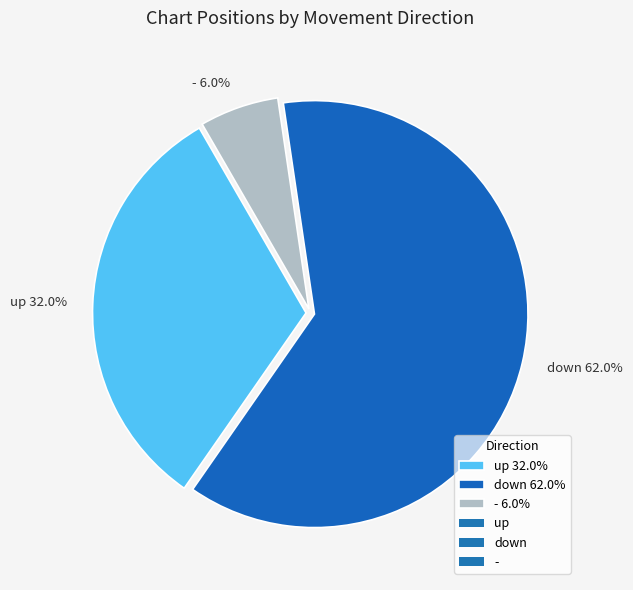

What is the total percentage of down and -?

68.0%